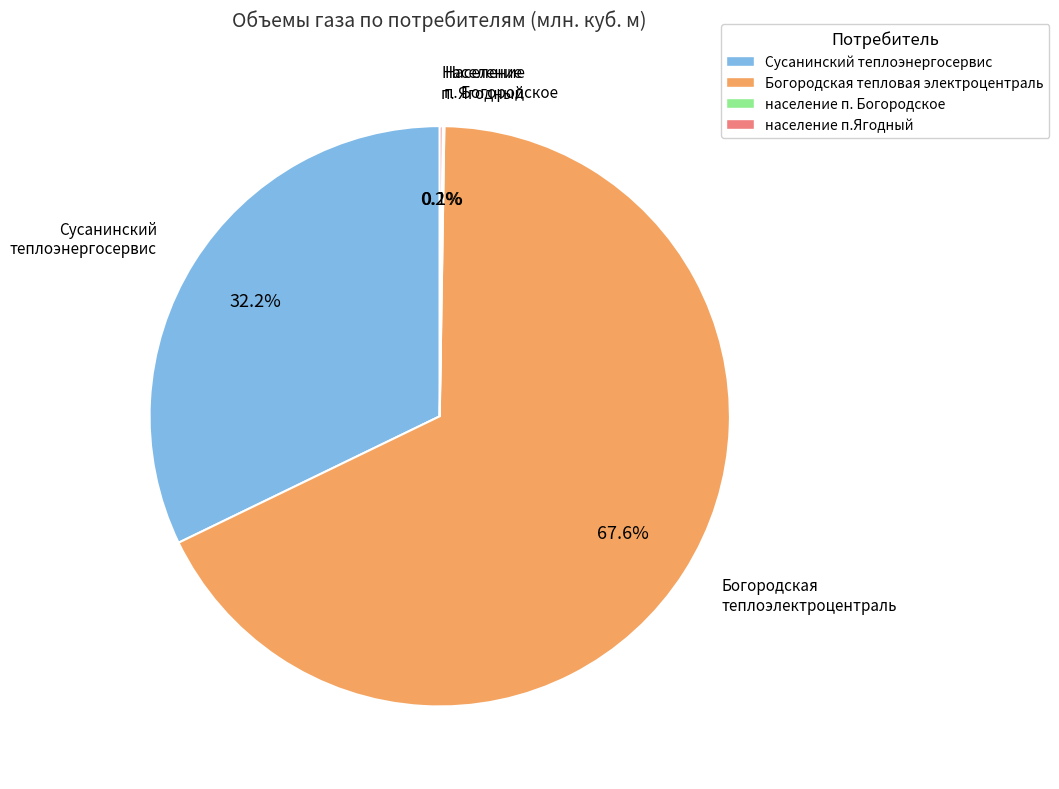

To the nearest percent, what is the difference between the largest and smallest slice percentages?

67%